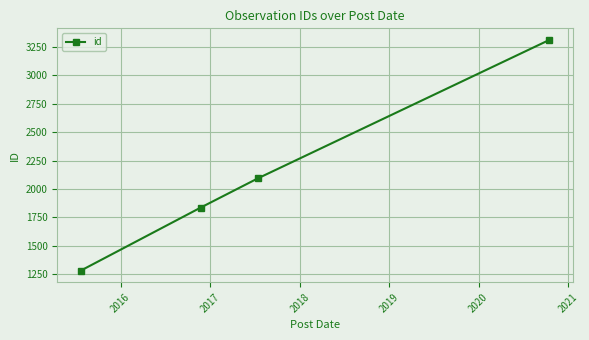

How many data points are less than 2092?

2